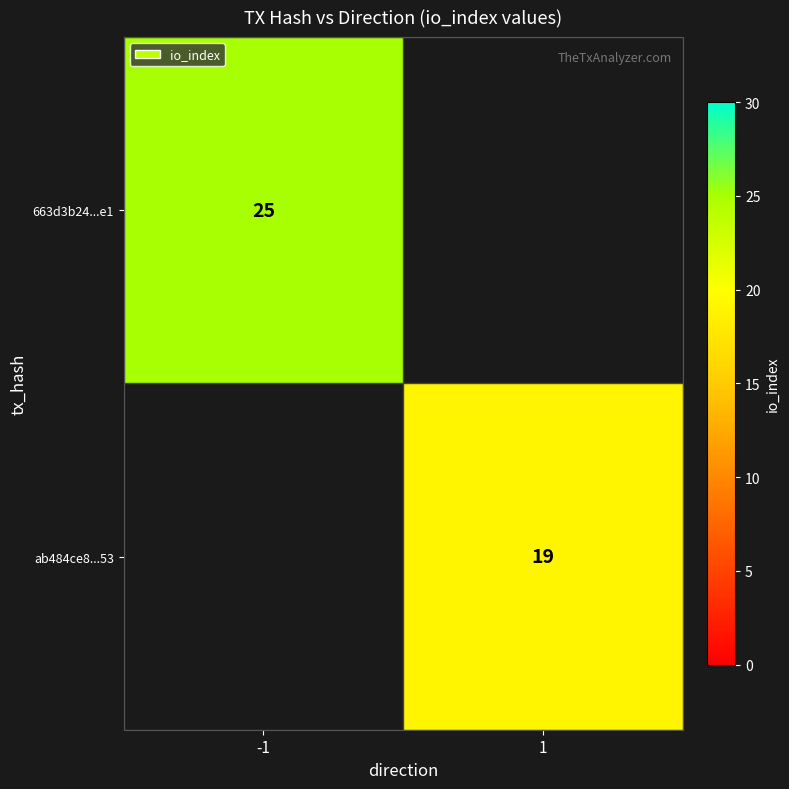

The value of 663d3b24...e1 at -1 is 14. True or false?

False